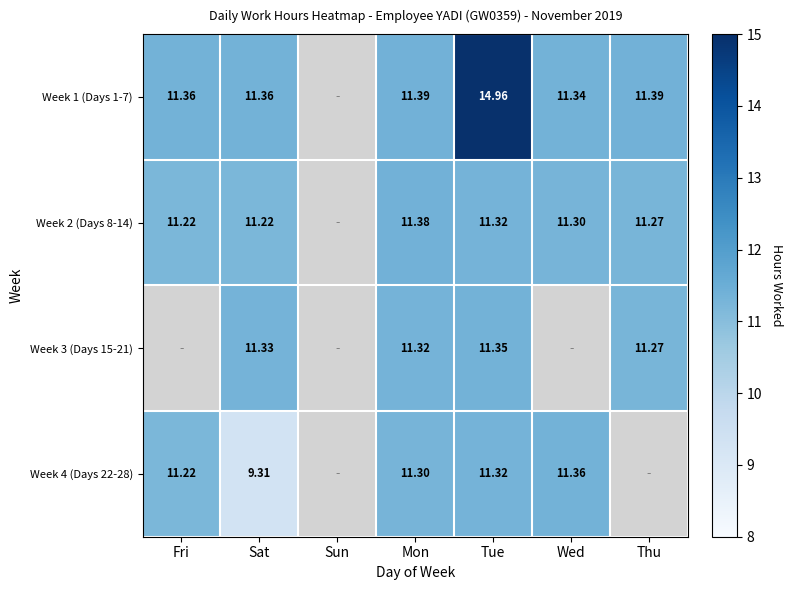

At how many categories does at least one series exceed 10?

6